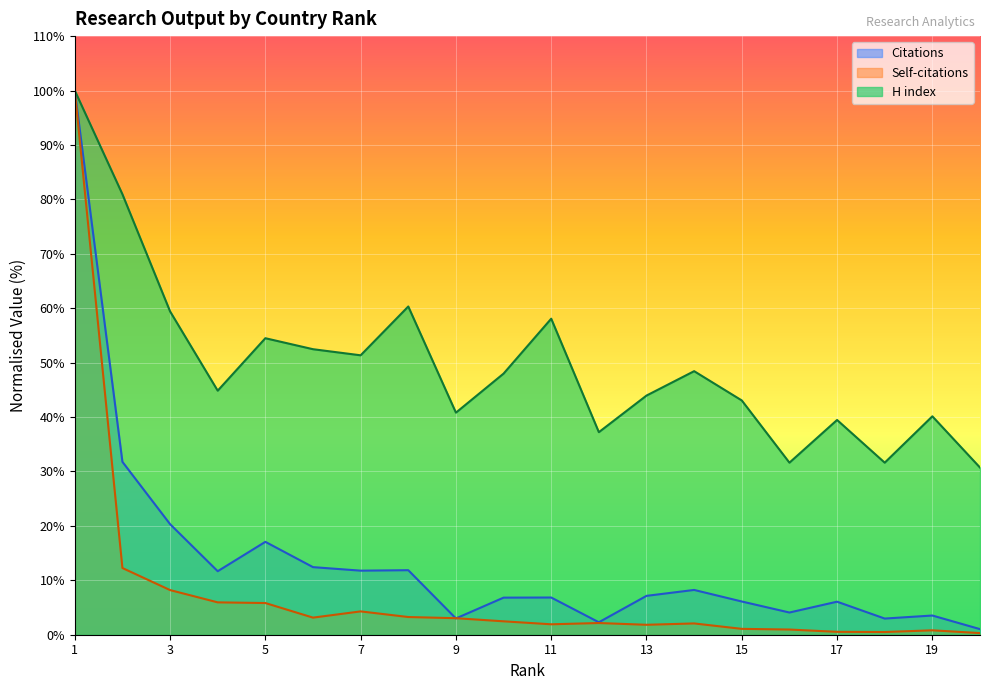

What is the difference between the Citations values at 12 and 15?

3.8